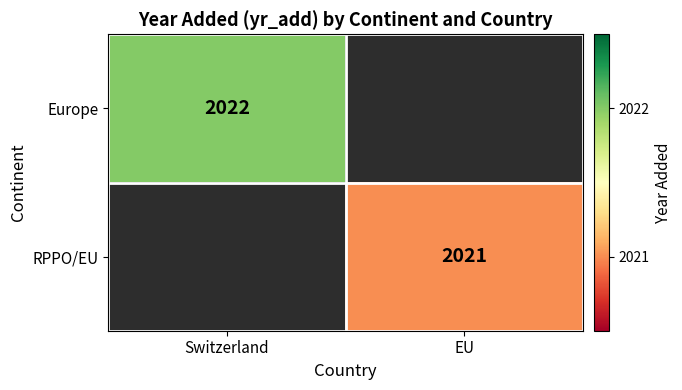

The value of Europe at Switzerland is 2022. True or false?

True